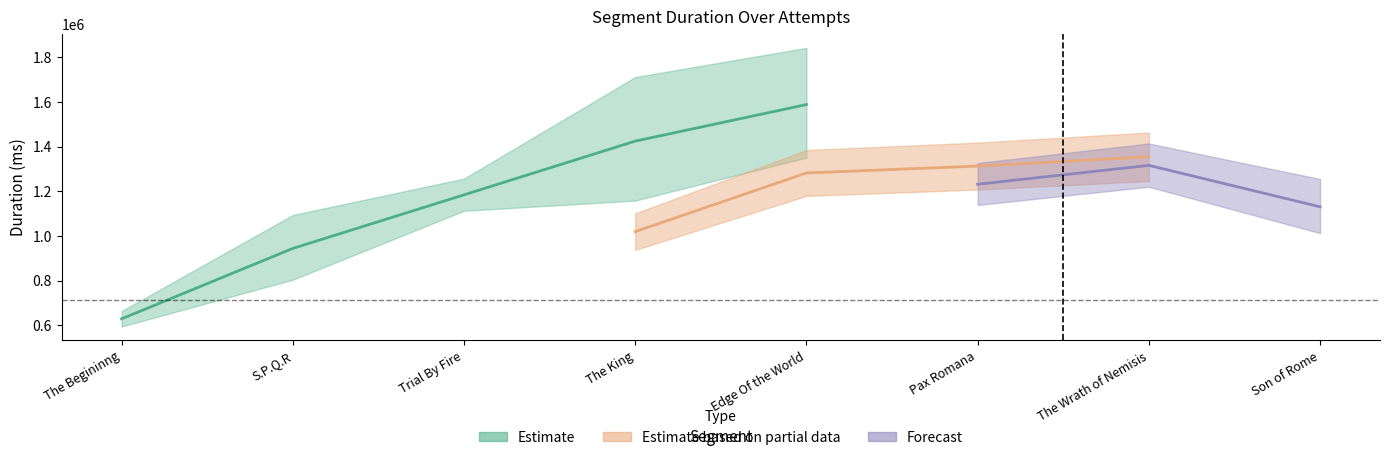

How many categories are shown in the chart?

8